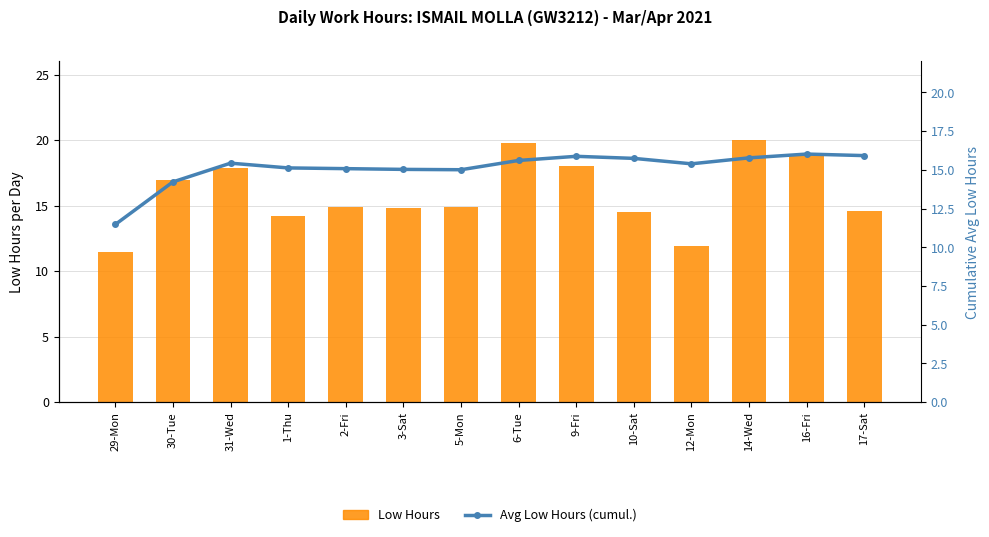

Are the bars grouped side by side (vs. stacked)?

Yes